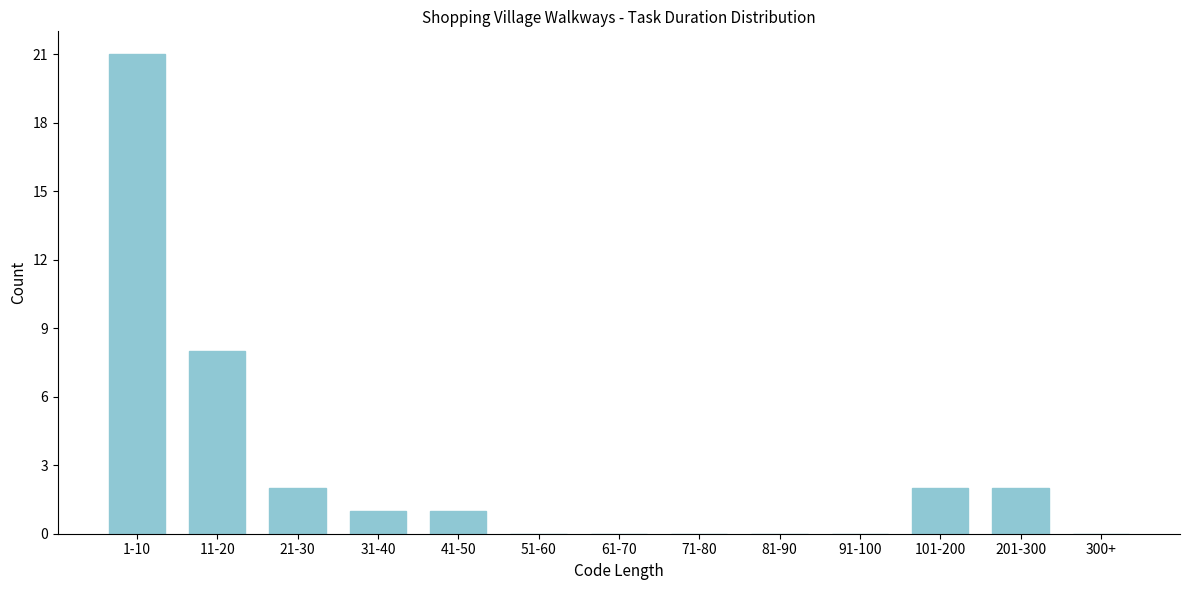

Reading right to left, list all the values displayed in this chart.

300+=0	201-300=2	101-200=2	91-100=0	81-90=0	71-80=0	61-70=0	51-60=0	41-50=1	31-40=1	21-30=2	11-20=8	1-10=21